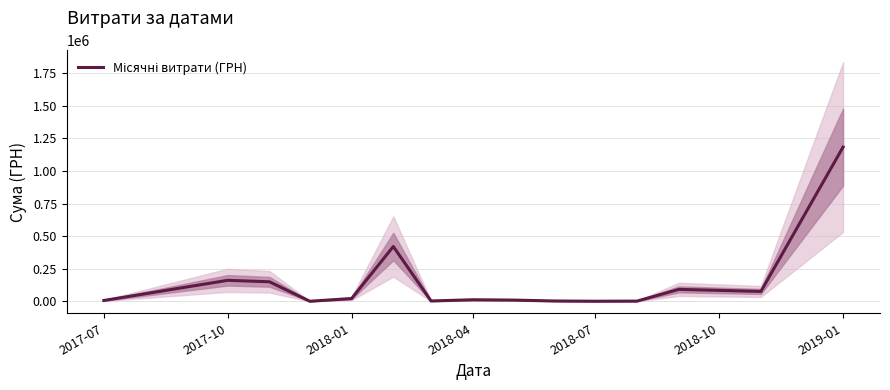

What is the difference between the maximum and minimum values?

1181798.2